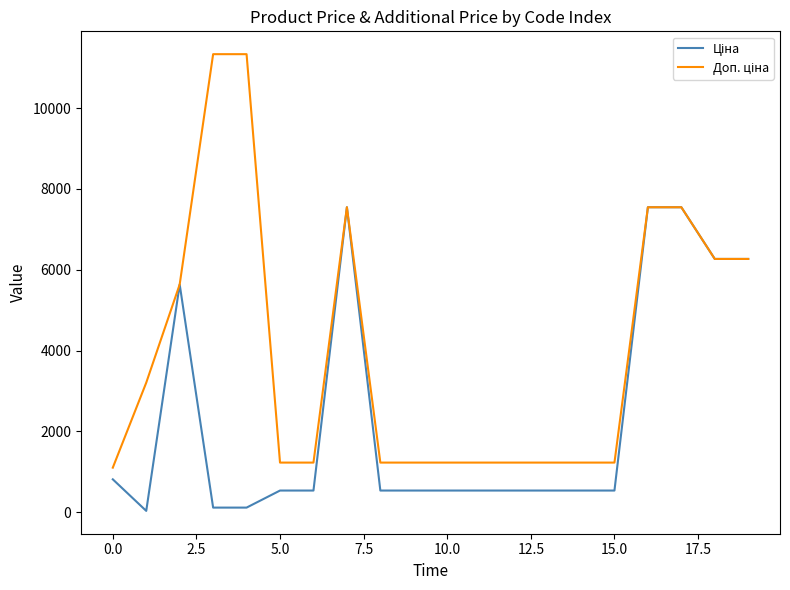

How many distinct data groups are displayed?

2